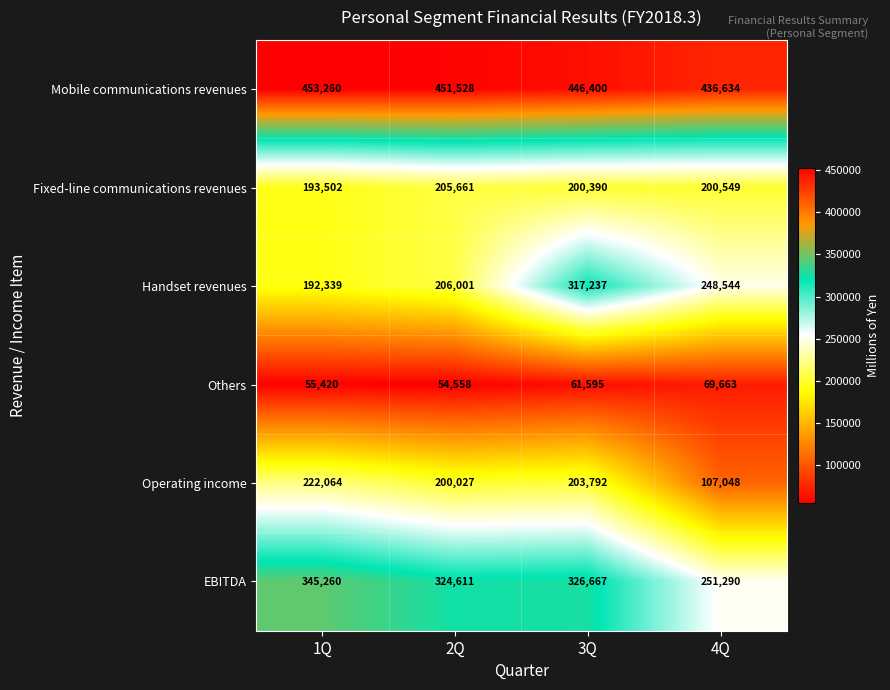

Count the Handset revenues values in the range 206001 to 317237.

3